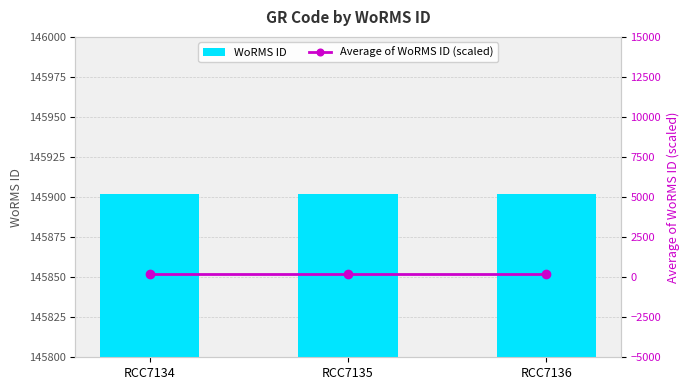

At which label is WoRMS ID closest to 145902?

RCC7134